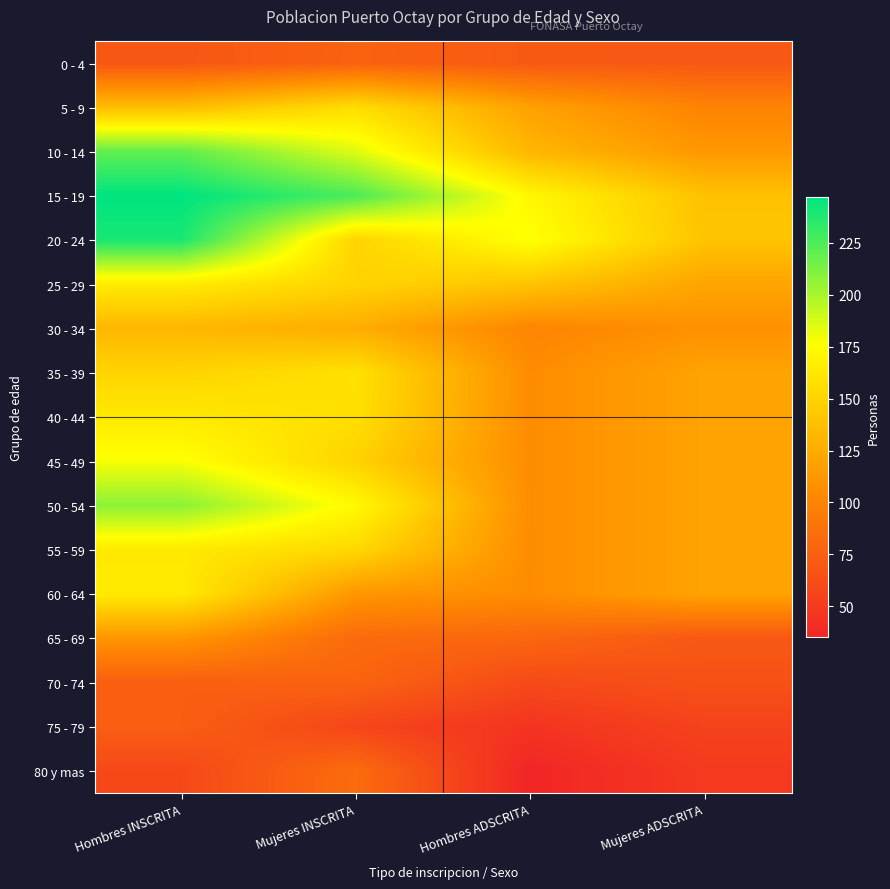

At which category is the sum across all series the highest?

Hombres INSCRITA